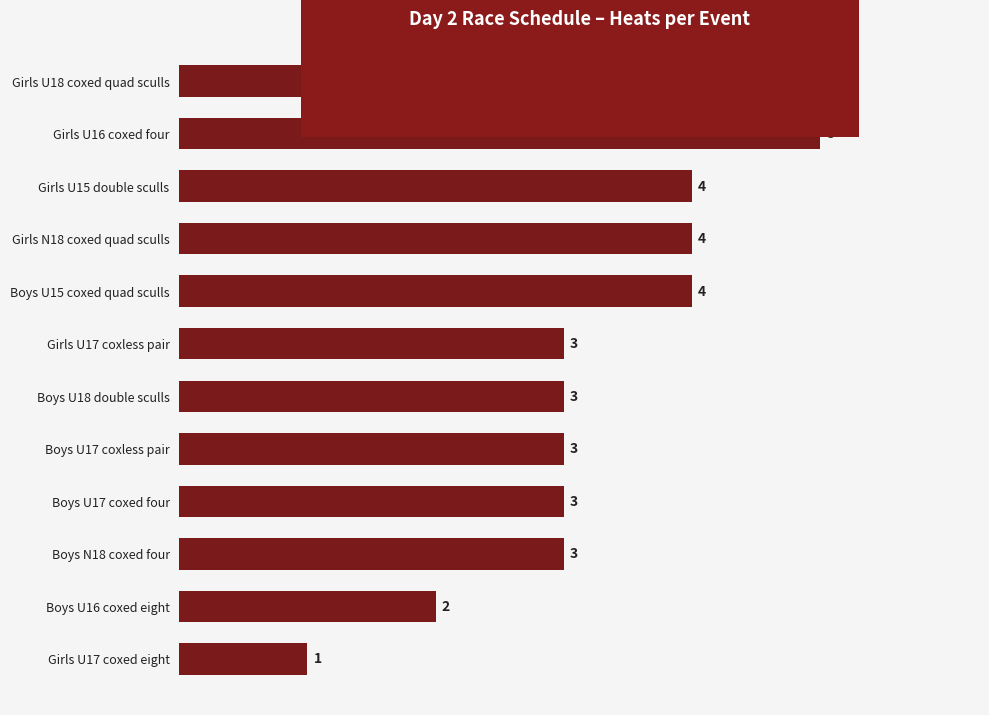

Is it true that the value at Girls U17 coxed eight is 0?

False